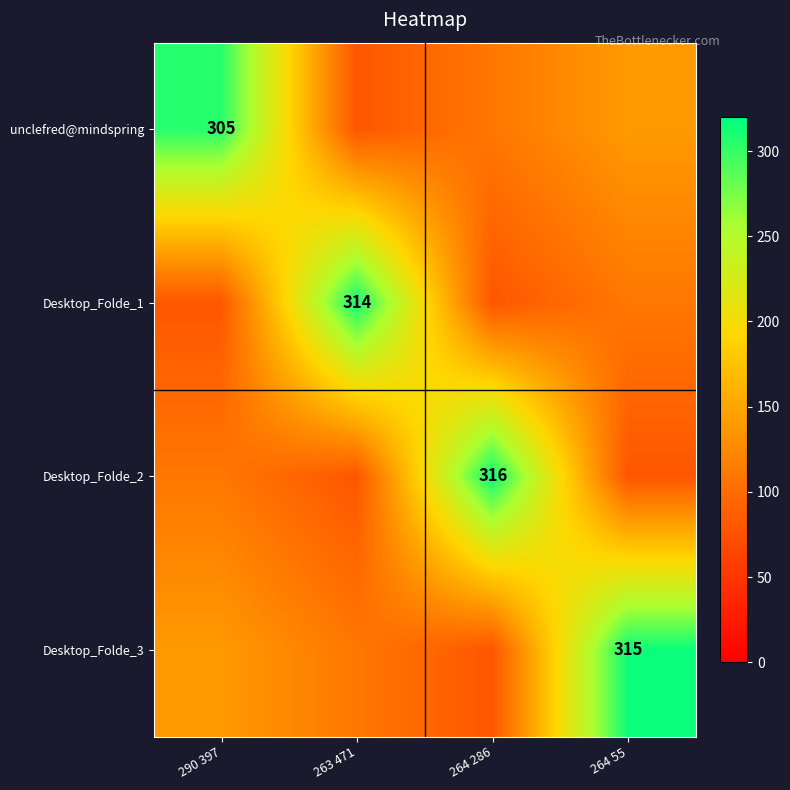

Is it true that Desktop_Folde_2 equals 563 at 264 286?

False